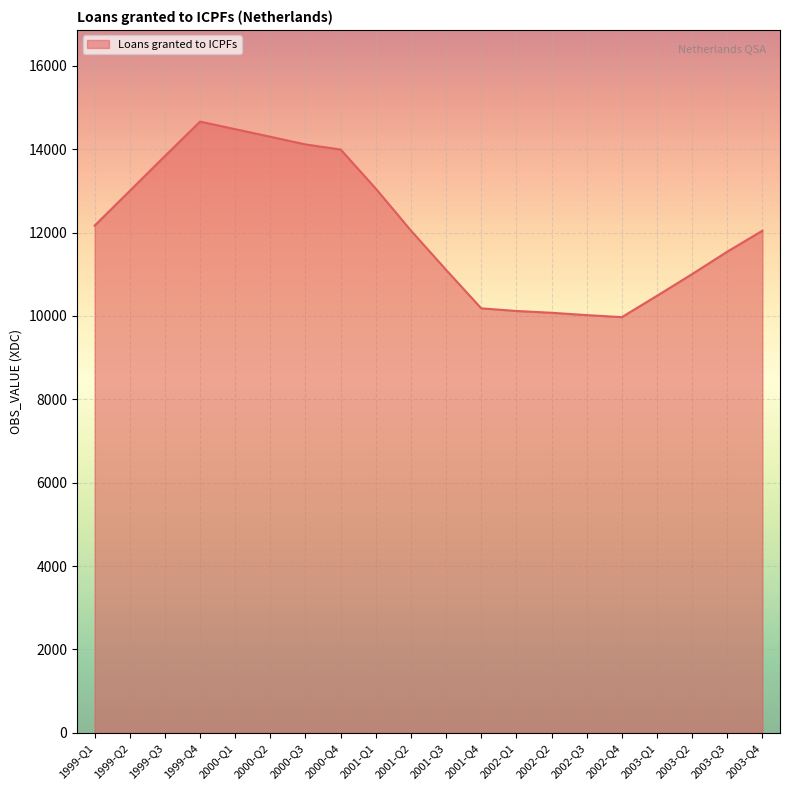

Is it true that the value at 2000-Q2 is 14301?

True